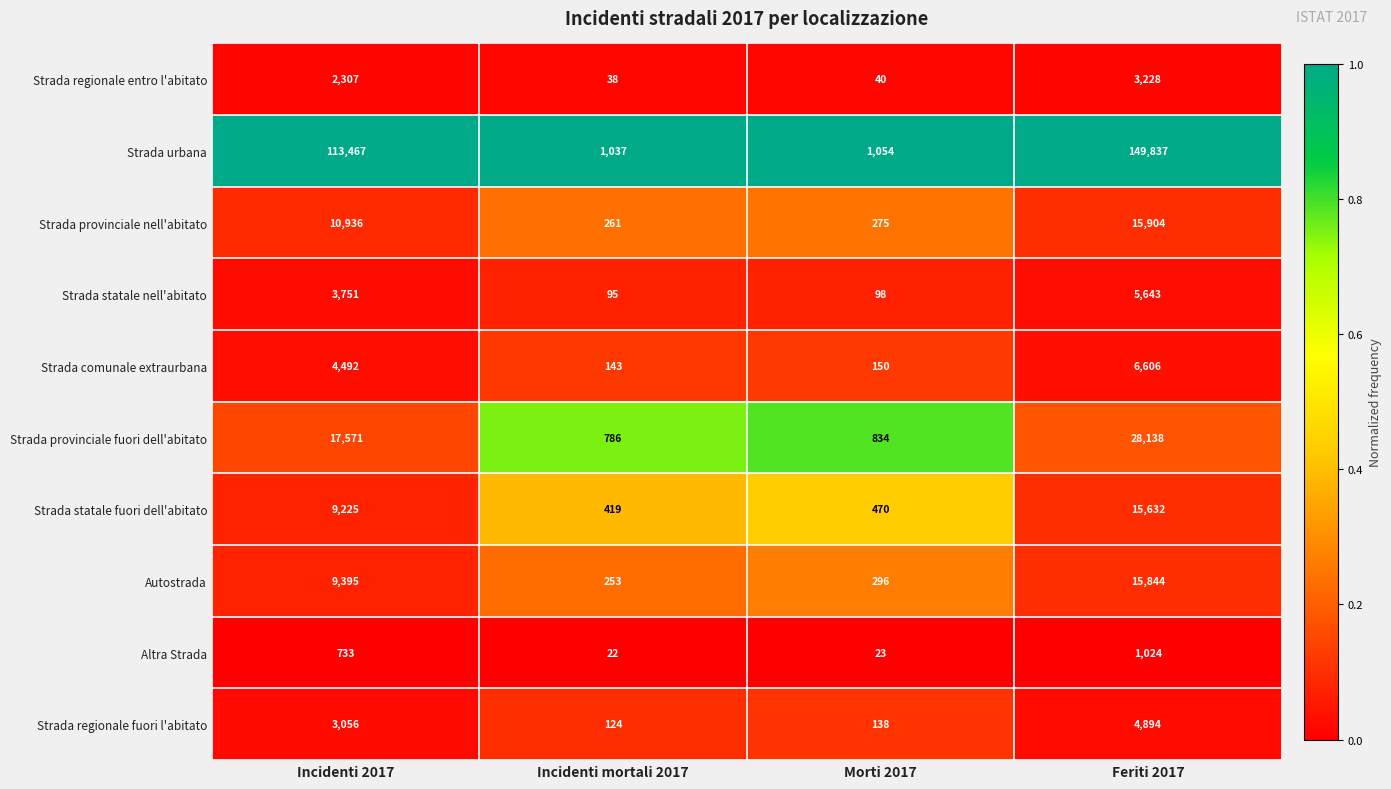

Which series has the largest total across all categories?

Strada urbana